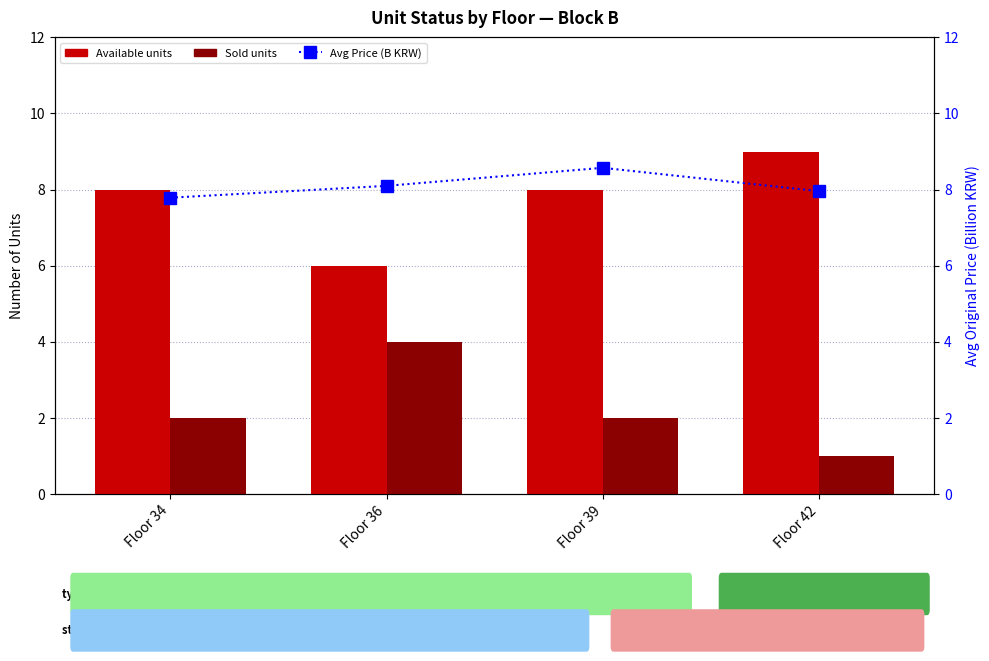

Which series has the widest spread of values?

Available